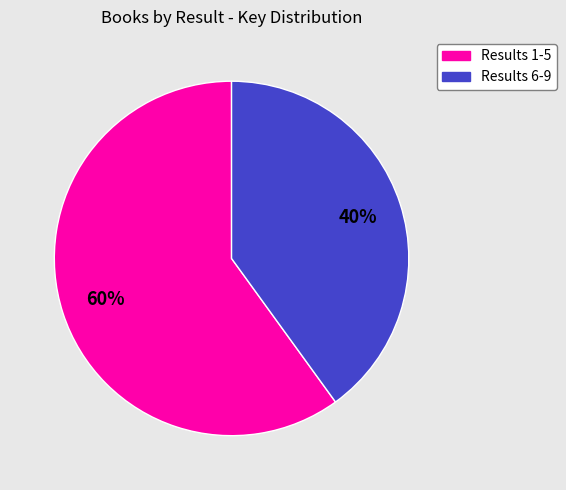

To the nearest percent, what is the difference between the largest and smallest slice percentages?

20%